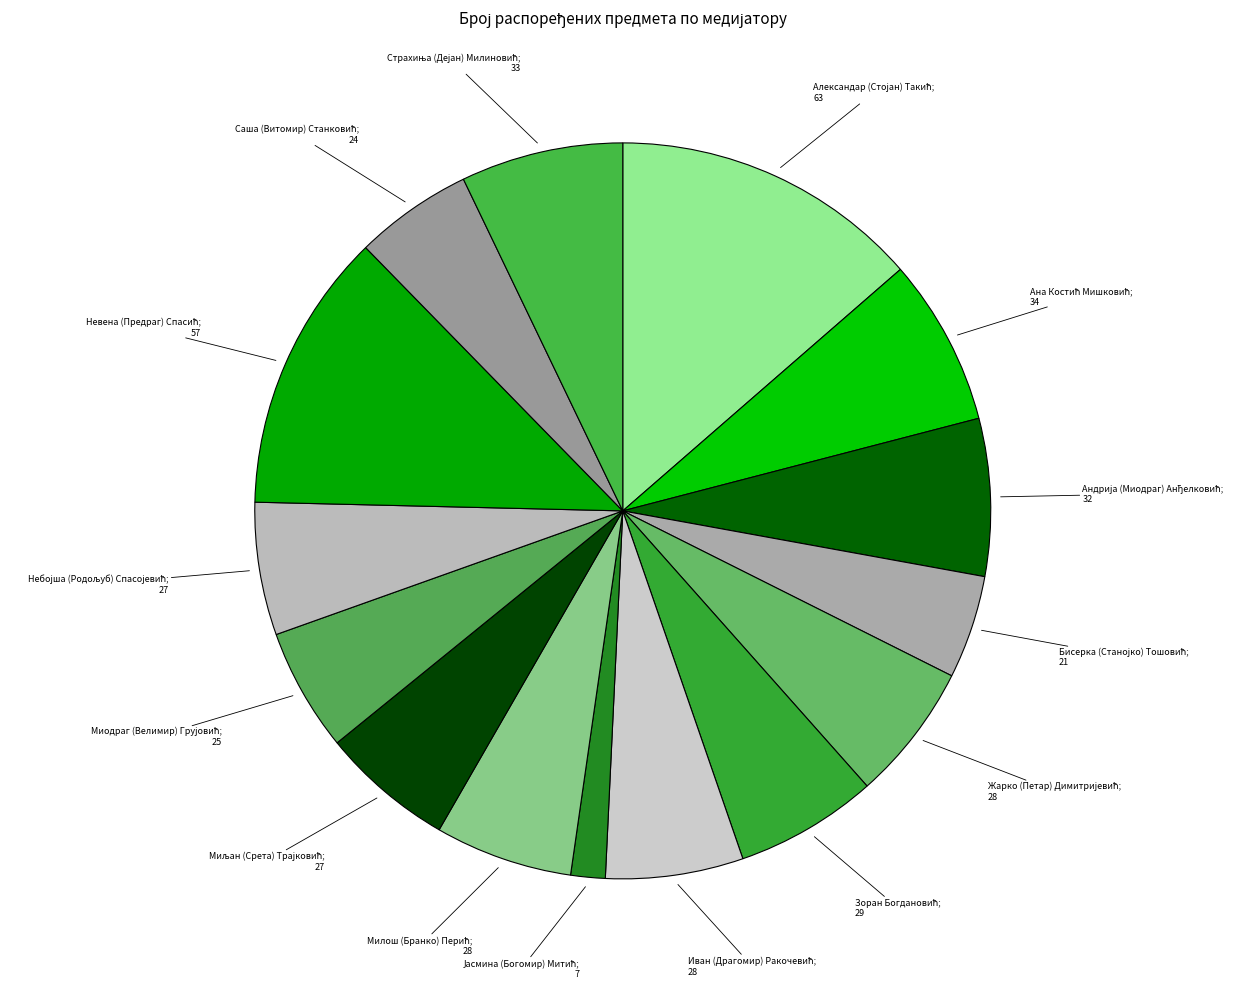

How many slices are in this pie chart?

15